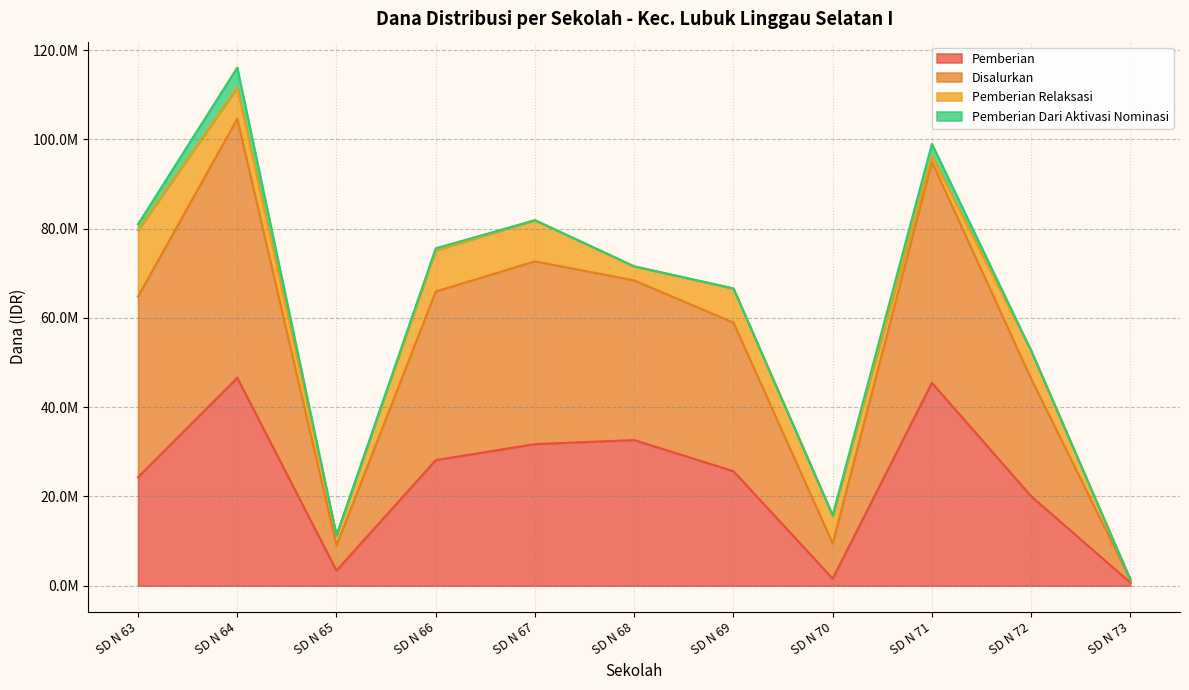

Rank the categories by Pemberian value from lowest to highest.

SD N 73, SD N 70, SD N 65, SD N 72, SD N 63, SD N 69, SD N 66, SD N 67, SD N 68, SD N 71, SD N 64